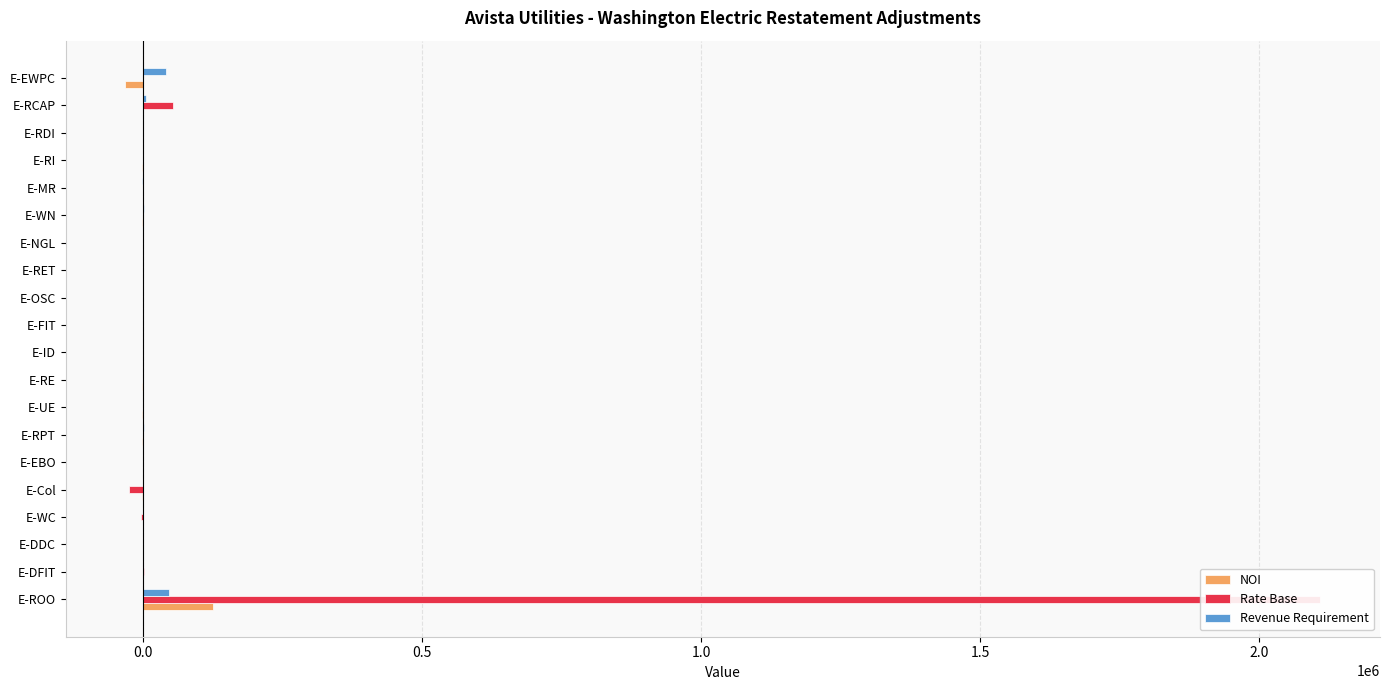

How many groups of bars are there?

20